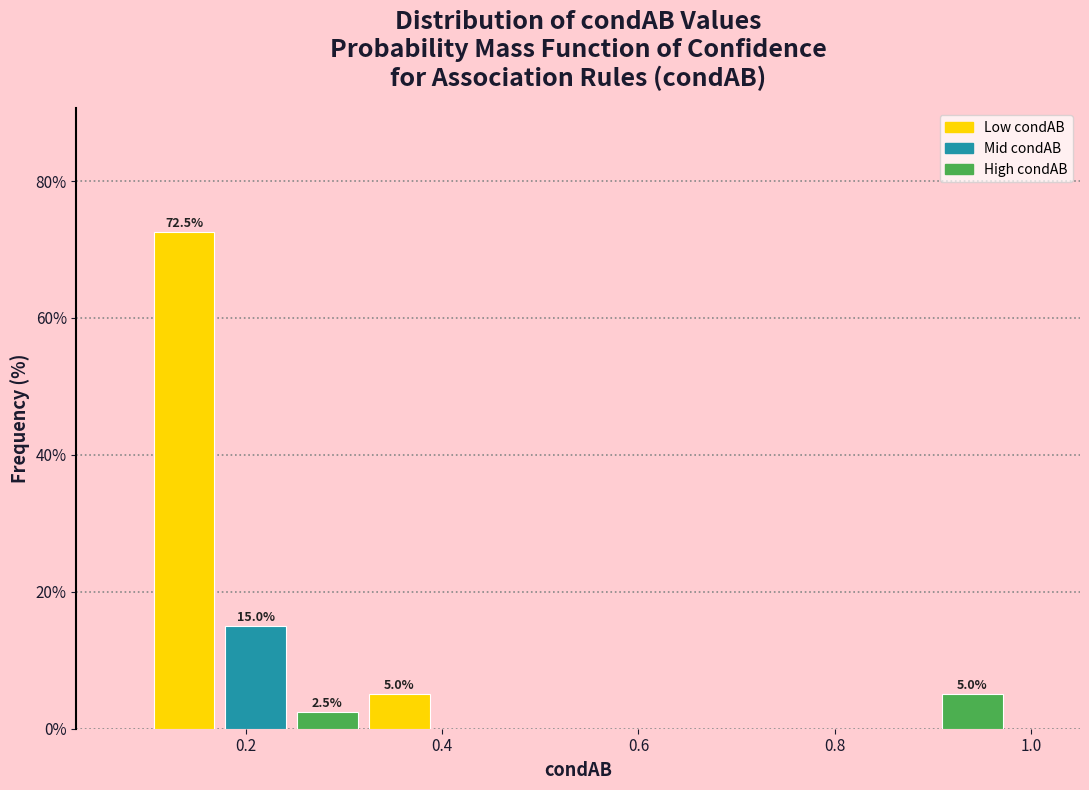

Read against the x-axis, roughly where is the centre of the tallest bar?

0.14